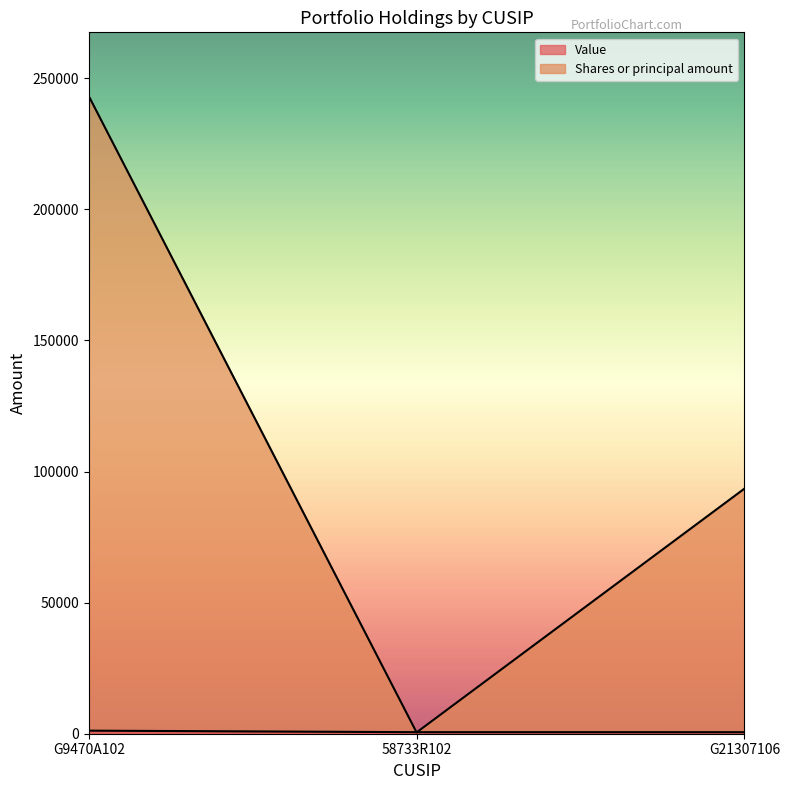

What is the average value of the Shares or principal amount series?

112403